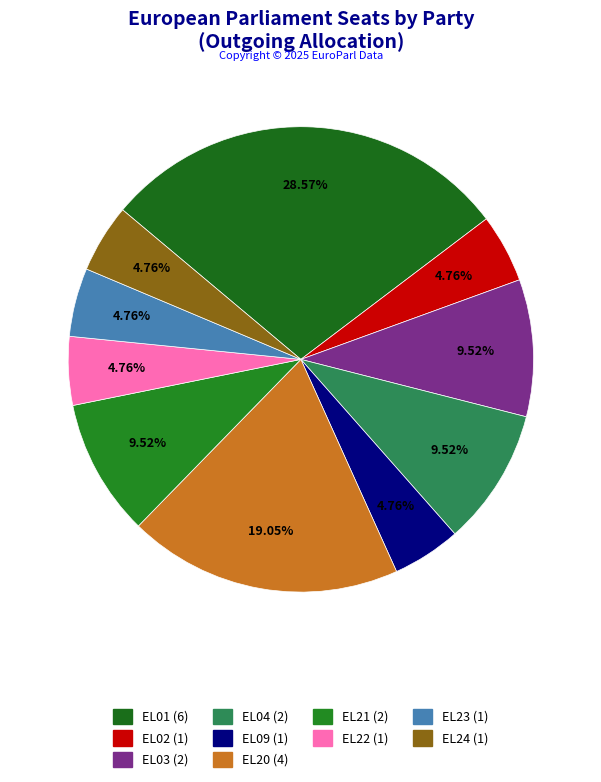

Is the sum of EL02 and EL04 greater than half?

No